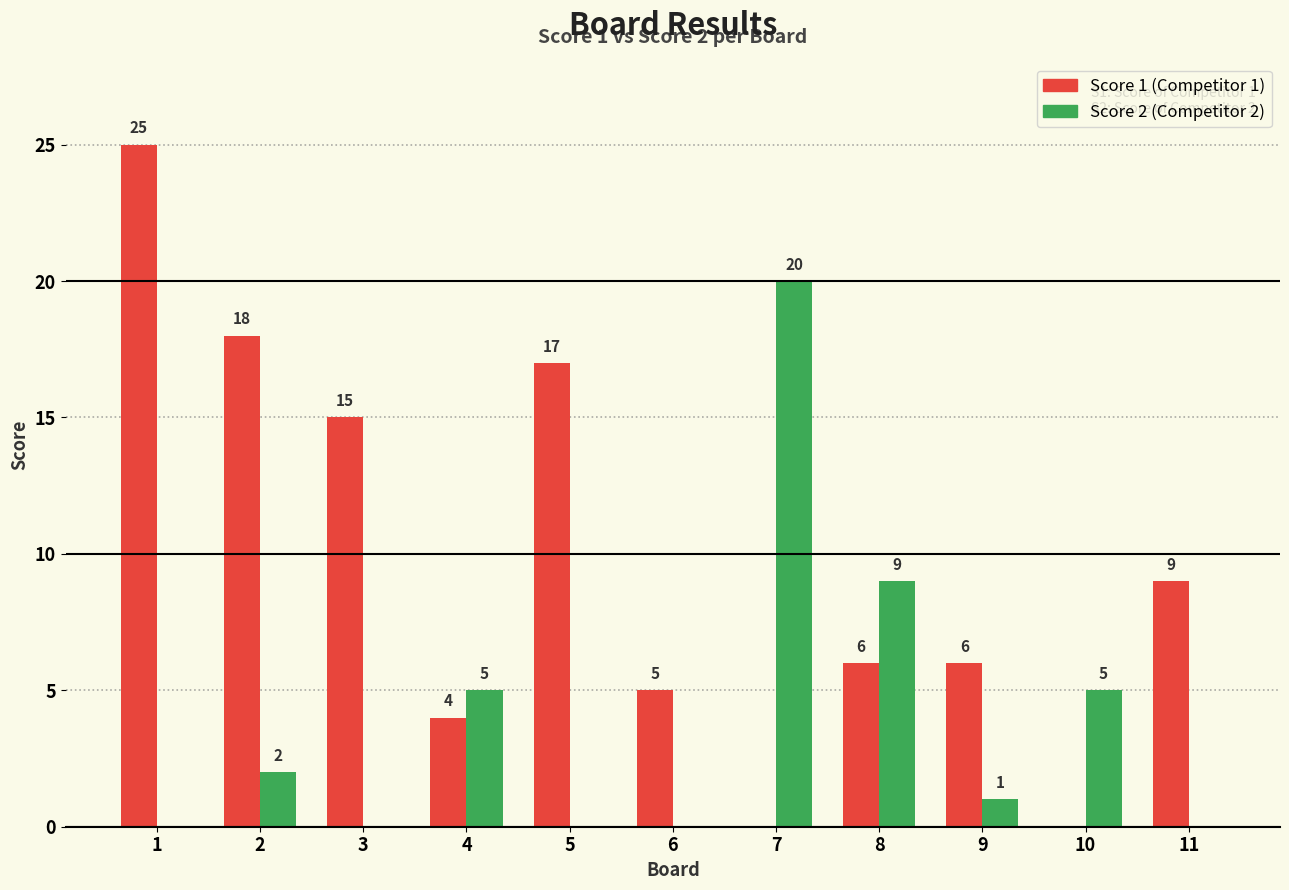

What is the total value across all series at 1?

25